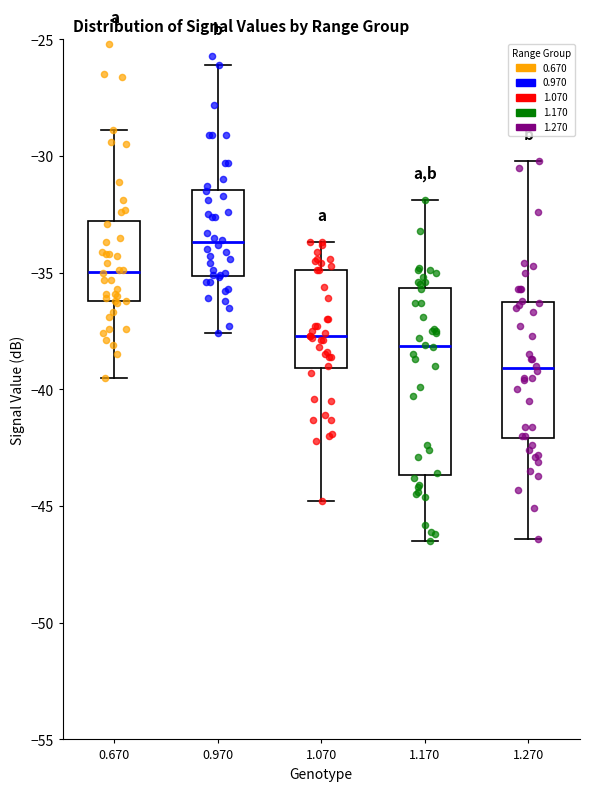

Where does the upper whisker of the box at x = 1.070 end on the y-axis? The values are not printed on the chart, so give them approximately, as read against the axis.

-33.5